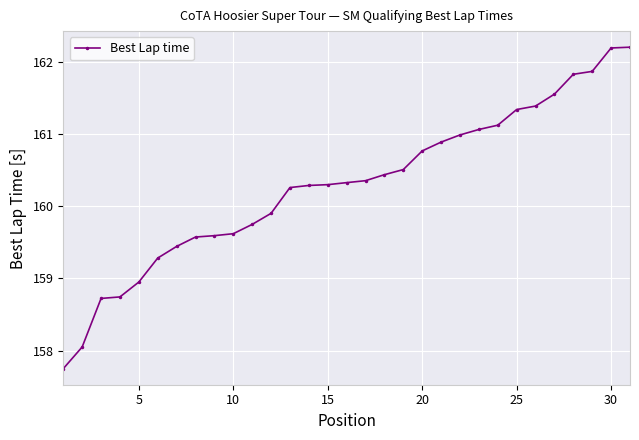

What is the value of the 27th point from the left?

161.6